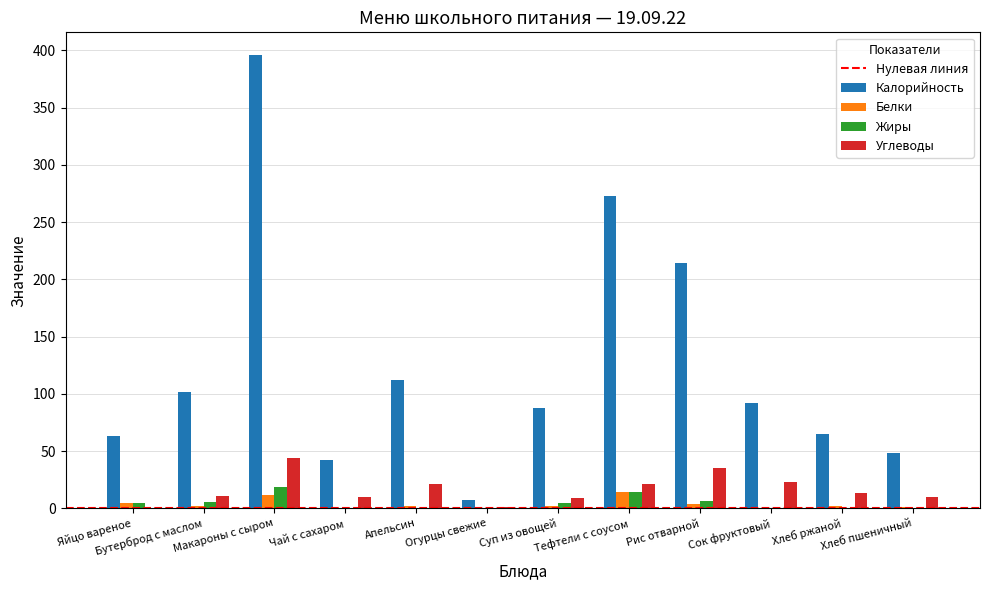

Which series has the largest total across all categories?

Калорийность